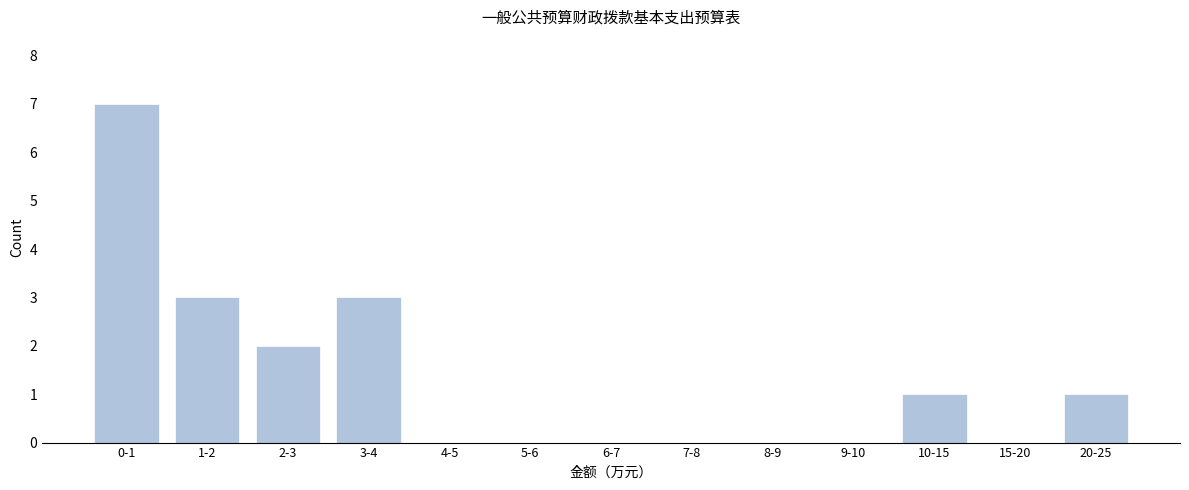

Reading left to right, transcribe all the data shown in this chart.

0-1=7	1-2=3	2-3=2	3-4=3	4-5=0	5-6=0	6-7=0	7-8=0	8-9=0	9-10=0	10-15=1	15-20=0	20-25=1